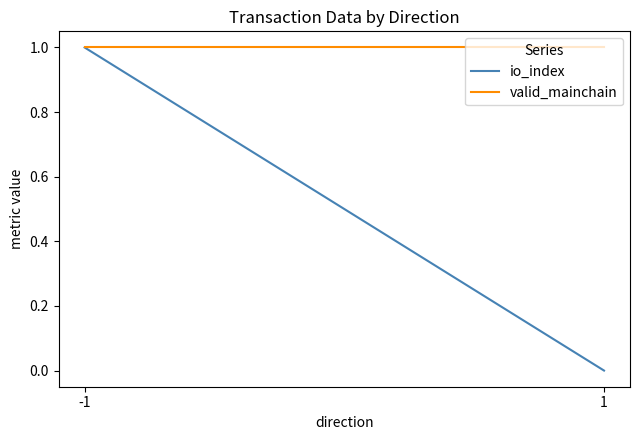

How many data points in io_index are less than 1?

1